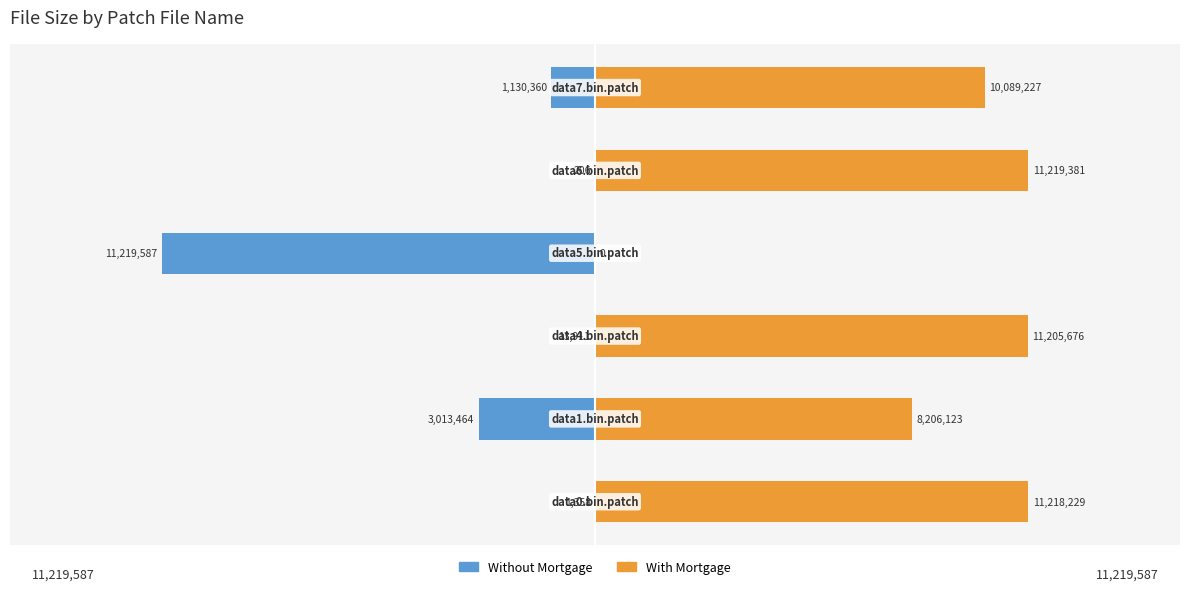

Reading right to left, transcribe all the data shown in this chart.

Without Mortgage: 0.5=-1130360	0.0=-206	−0.5=-11219587	−1.0=-13911	−1.5=-3013464	−2.0=-1358
With Mortgage: 0.5=10089227	0.0=11219381	−0.5=0	−1.0=11205676	−1.5=8206123	−2.0=11218229